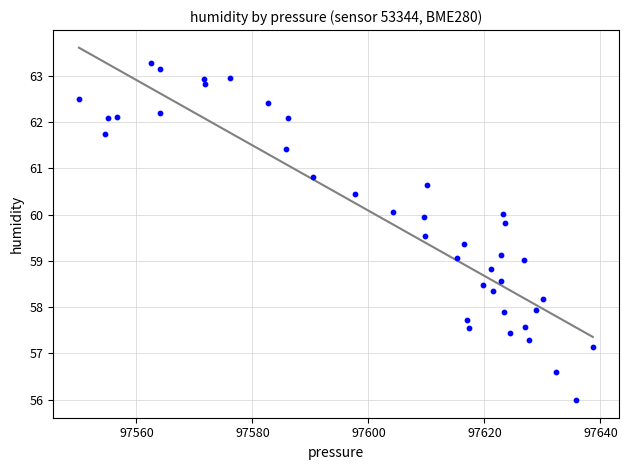

What is the range of X values (max minus min)?

88.6